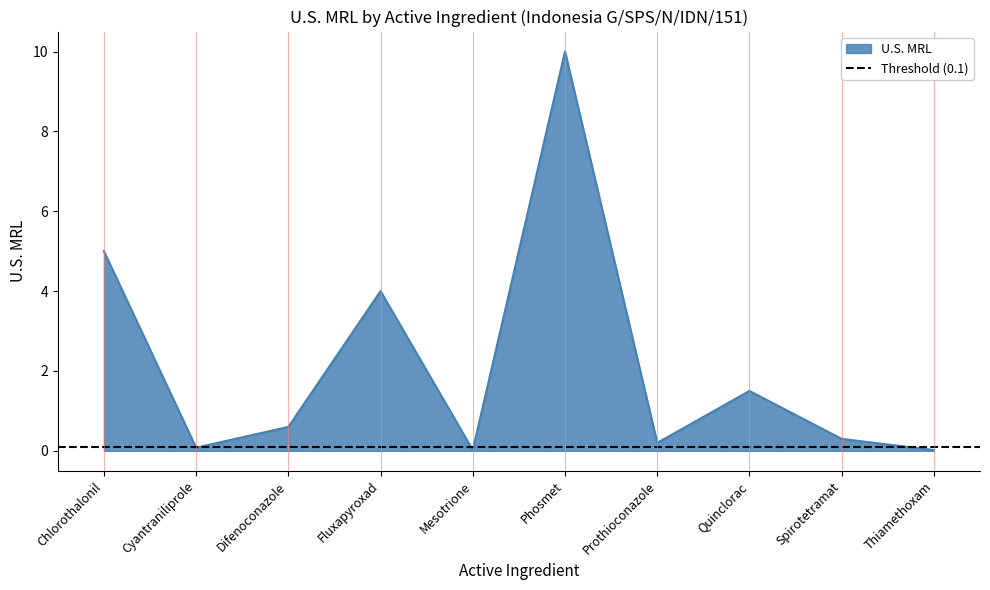

What is the value of the 7th point from the left?

0.2